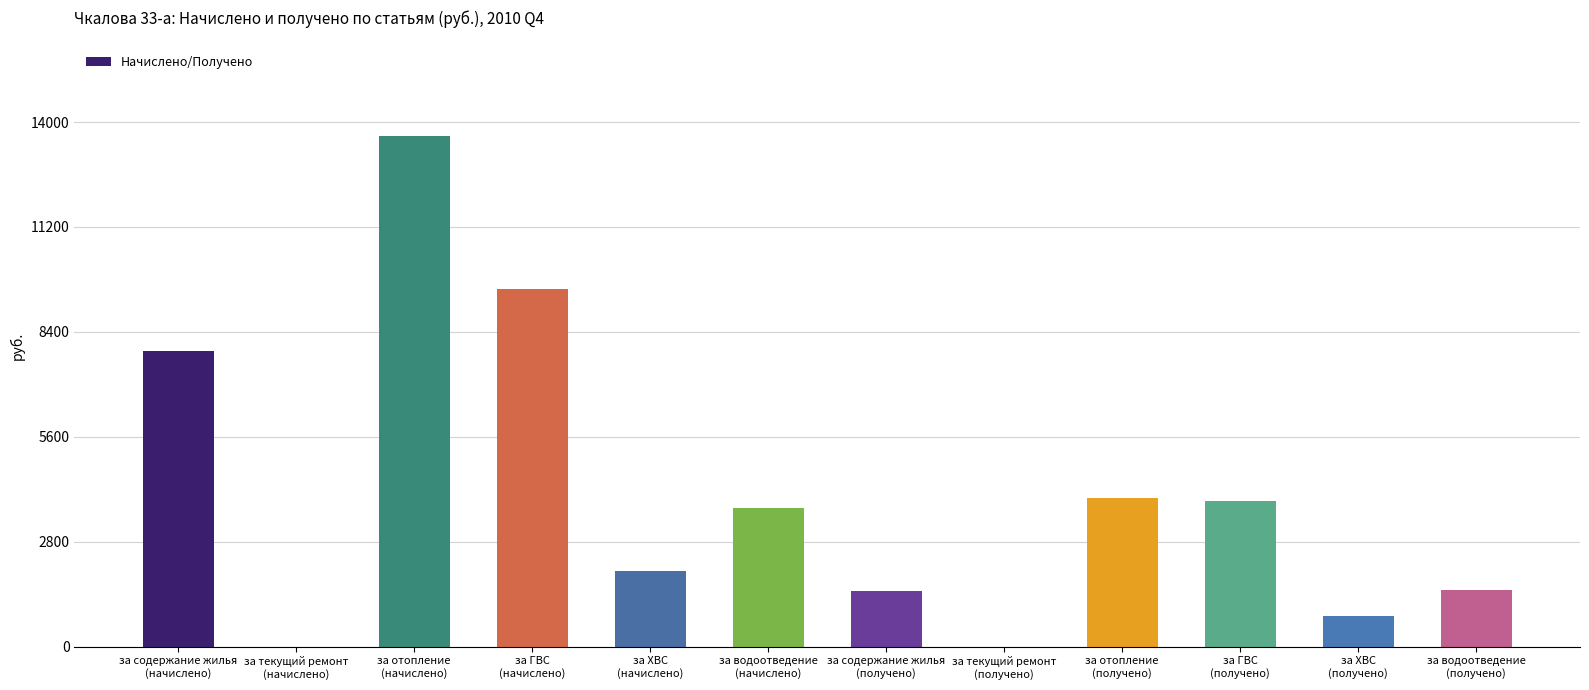

What is the sum of all values?

48404.9